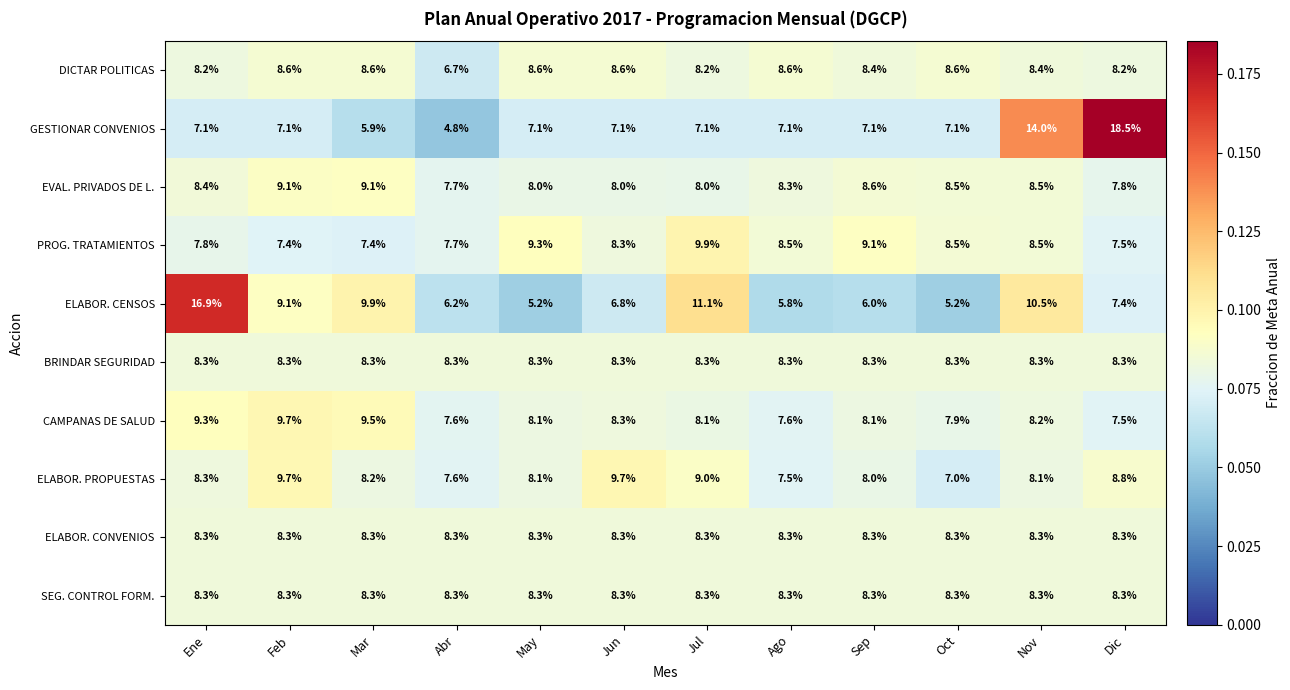

What is the sum of all SEG. CONTROL FORM. values?

99.6